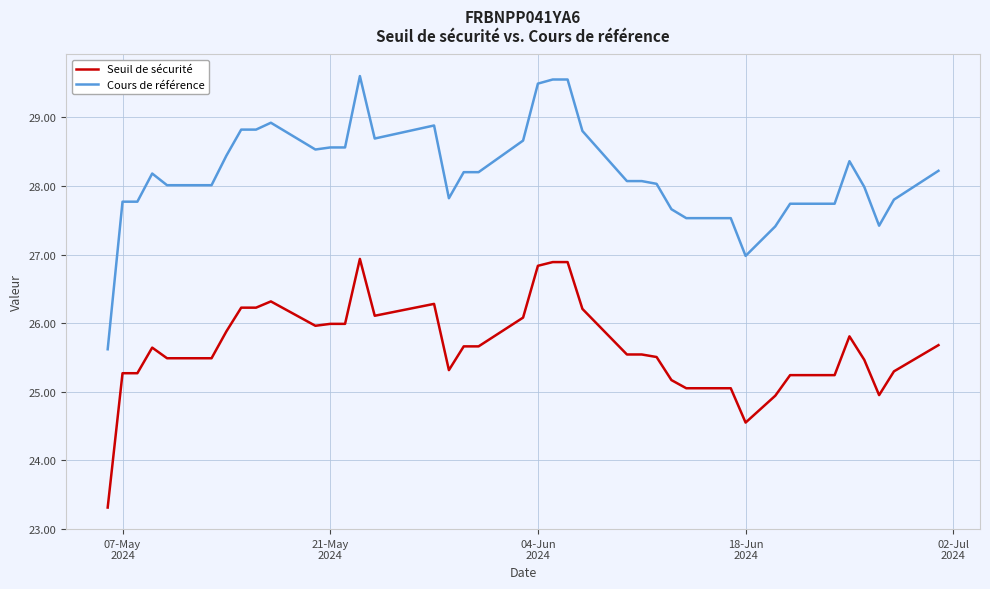

What is the average value of the Seuil de sécurité series?

25.7